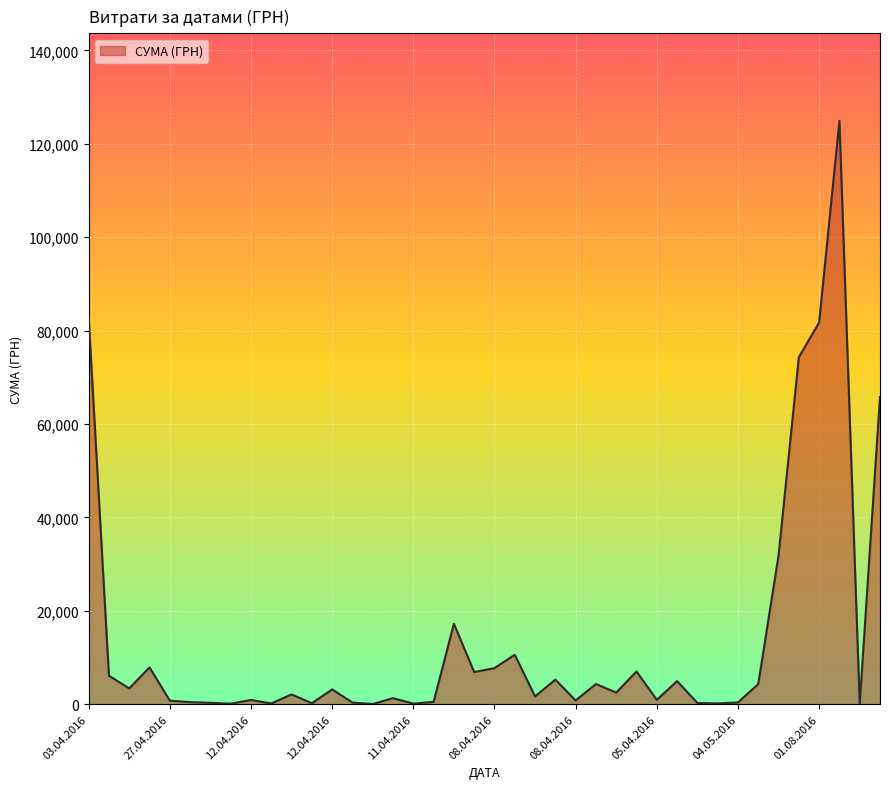

What is the maximum value shown in the chart?

124904.8